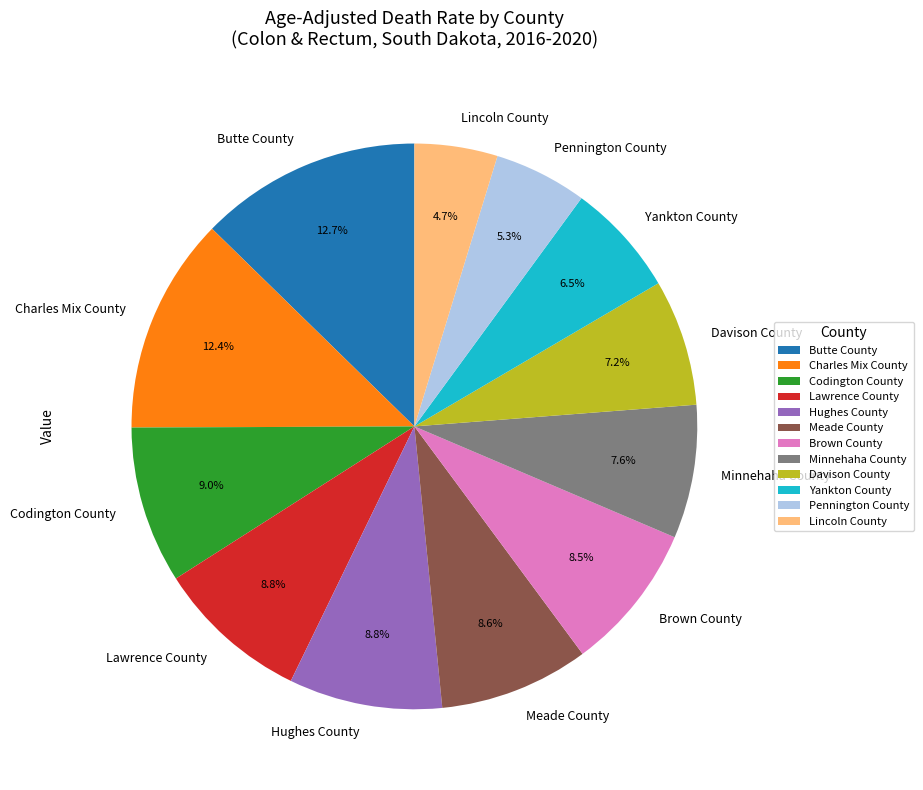

Count the number of slices in the pie.

12